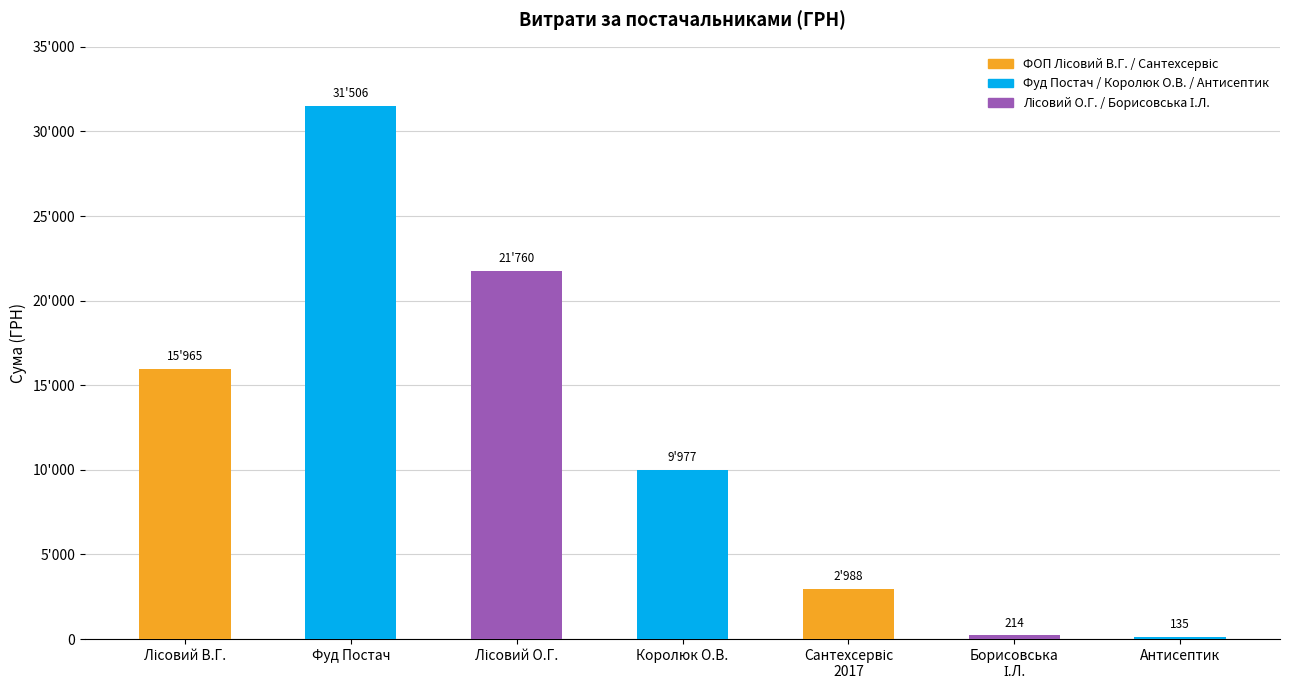

List the labels in order of value, largest first.

Фуд Постач, Лісовий О.Г., Лісовий В.Г., Королюк О.В., Сантехсервіс
2017, Борисовська
І.Л., Антисептик